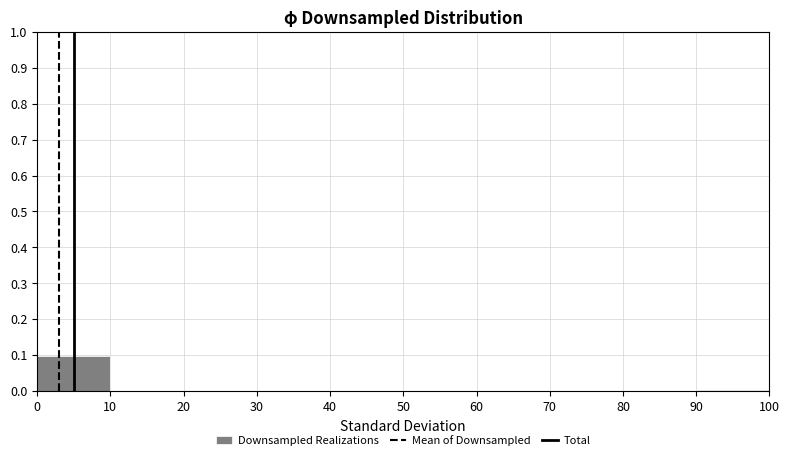

Reading left to right, transcribe this chart: for each bar, give the range it covers on the x-axis and its height. The values are not printed on the chart, so give them approximately, as read against the axis.

0 to 10: 0.1
10 to 20: 0
20 to 30: 0
30 to 40: 0
40 to 50: 0
50 to 60: 0
60 to 70: 0
70 to 80: 0
80 to 90: 0
90 to 100: under 0.01